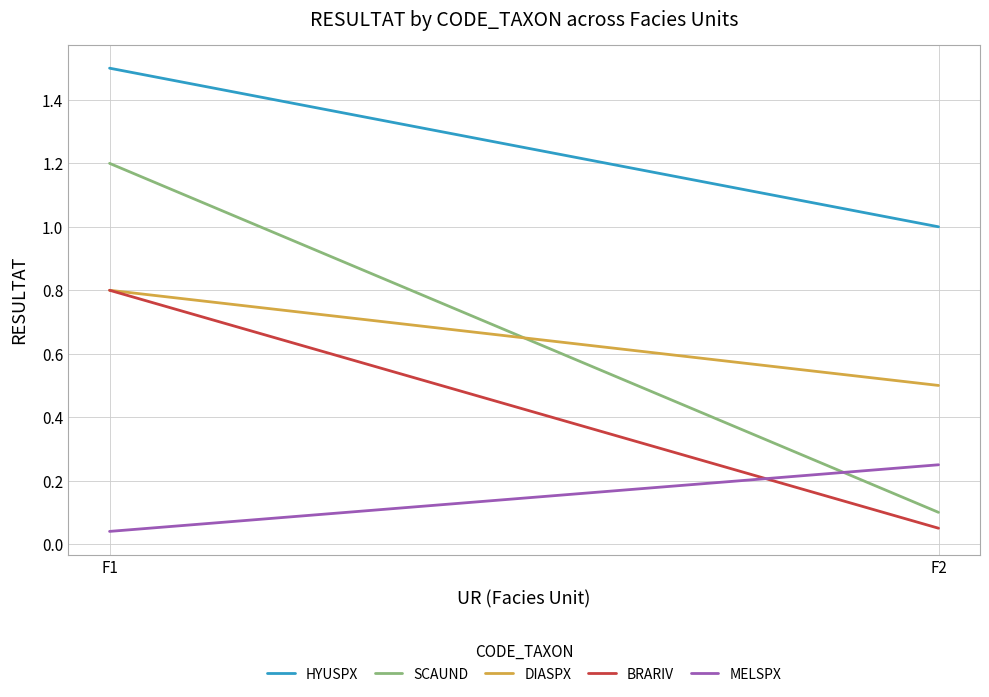

True or false: BRARIV has a value of 0.8 at F1.

True